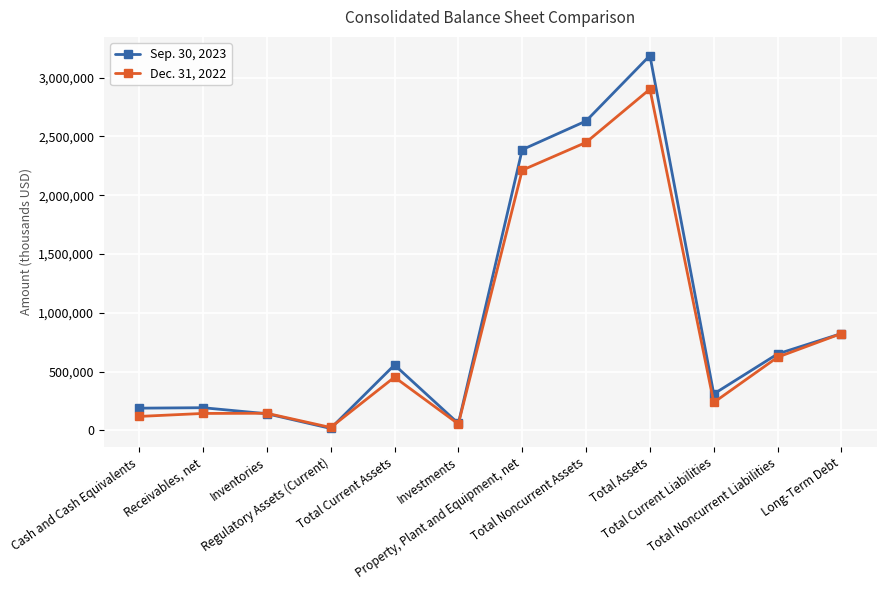

Is the value of Dec. 31, 2022 at Receivables, net greater than the value of Sep. 30, 2023 at Long-Term Debt?

No